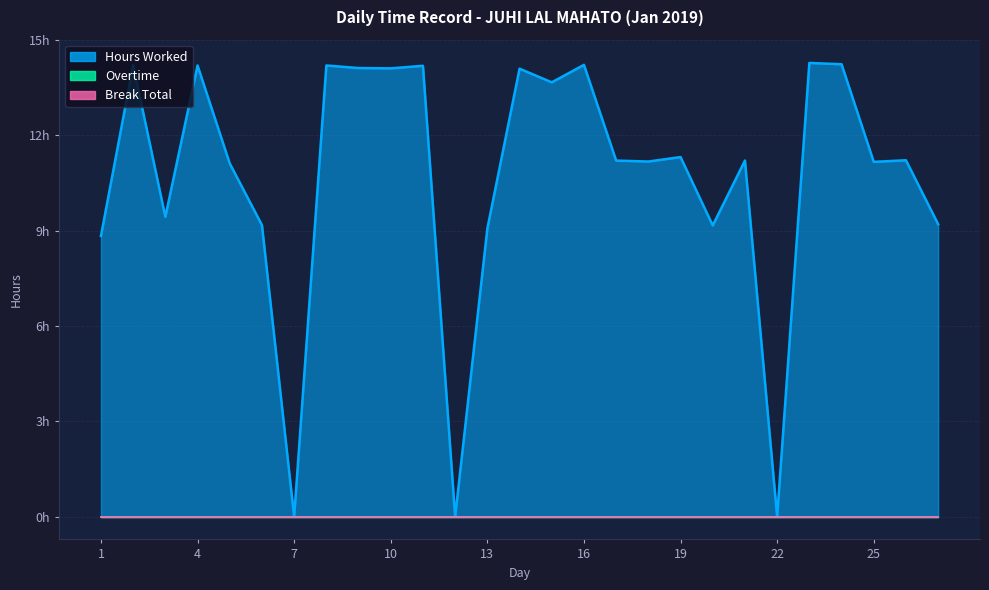

True or false: Break Total and Overtime cross at least once.

False